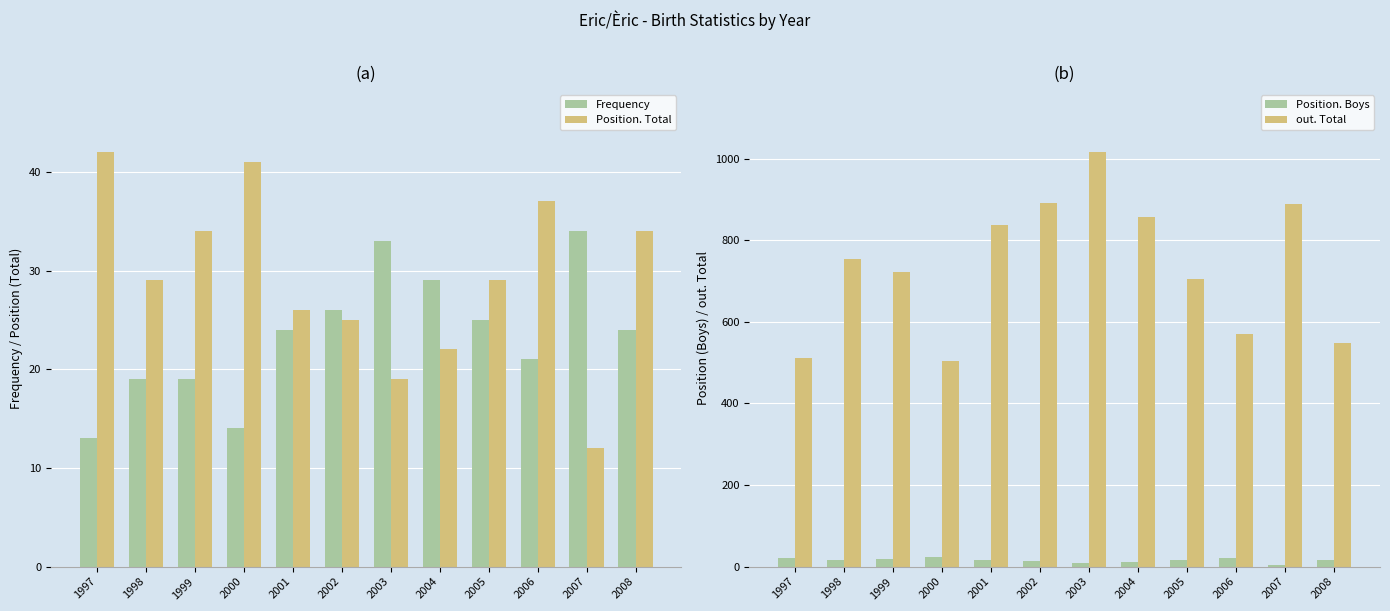

Reading left to right, transcribe all the data shown in this chart.

Frequency: 13	19	19	14	24	26	33	29	25	21	34	24
Position. Total: 42	29	34	41	26	25	19	22	29	37	12	34
Position. Boys: 20	16	18	23	15	13	10	11	16	22	5	17
out. Total: 511	755	722	504	838	891	1016	857	706	570	889	547